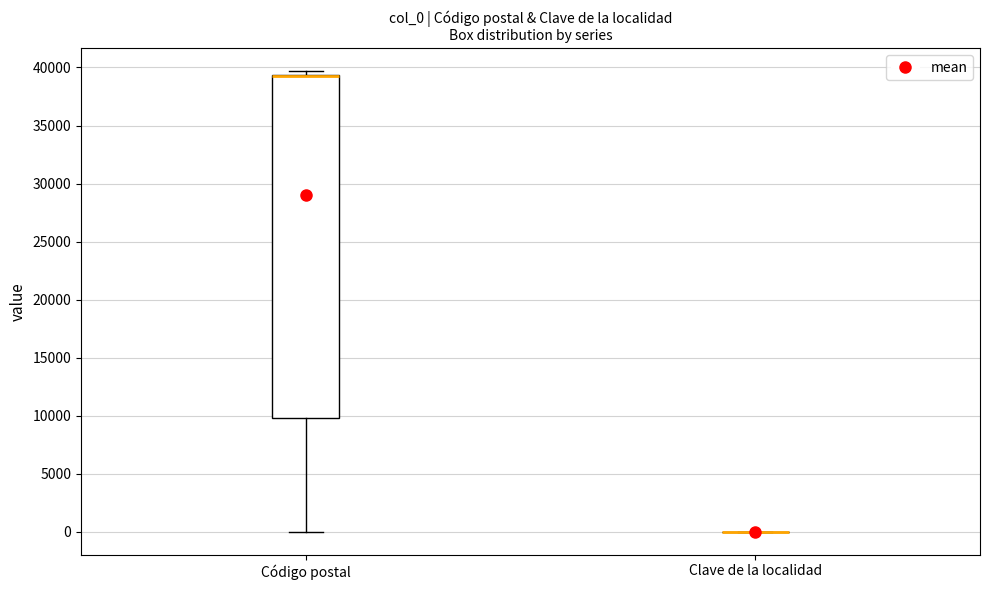

Reading left to right, transcribe this box plot: for each box, give where its median line is, the range the box spans, and where its two whiskers end, as read against the y-axis. The values are not printed on the chart, so give them approximately, as read against the axis.

Código postal: median 39500 (drawn on the box's upper edge), box 10000 to 39500, whiskers 0 to 39500 (just above the box's upper edge)
Clave de la localidad: box collapsed to a line at 0, whiskers 0 to 0